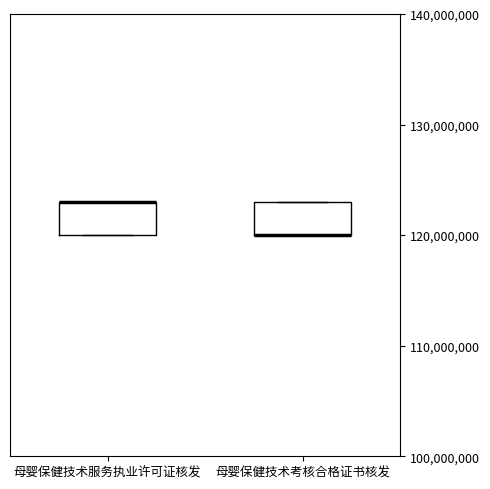

Reading left to right, read every box against the y-axis: the position of its median line, the range the box covers, and the ends of its whiskers. The values are not printed on the chart, so give them approximately, as read against the axis.

母婴保健技术服务执业许可证核发: median 123000000 (drawn on the box's upper edge), box 120000000 to 123000000, whiskers 120000000 to 123000000
母婴保健技术考核合格证书核发: median 120000000 (drawn on the box's lower edge), box 120000000 to 123000000, whiskers 120000000 to 123000000